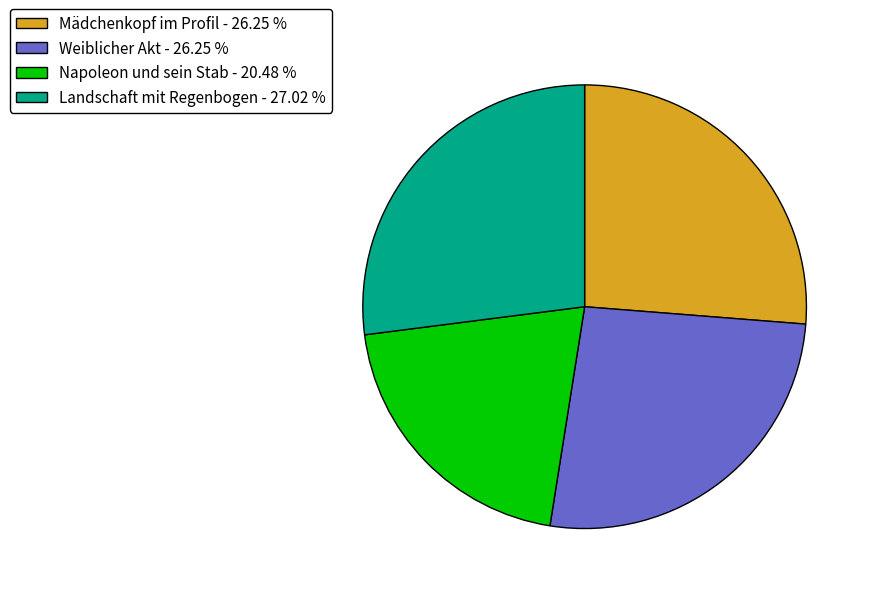

Which has a higher value, Mädchenkopf im Profil - 26.25 % or Landschaft mit Regenbogen - 27.02 %?

Landschaft mit Regenbogen - 27.02 %